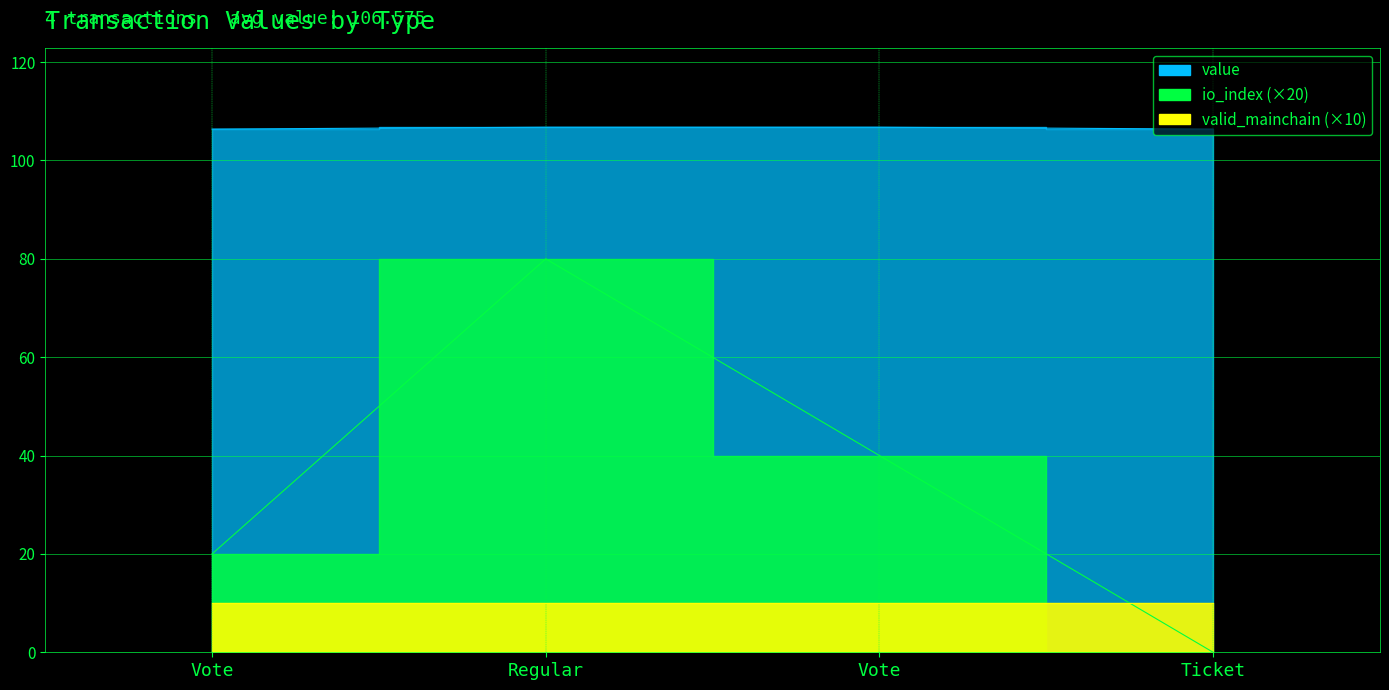

True or false: io_index and value intersect in this chart.

False